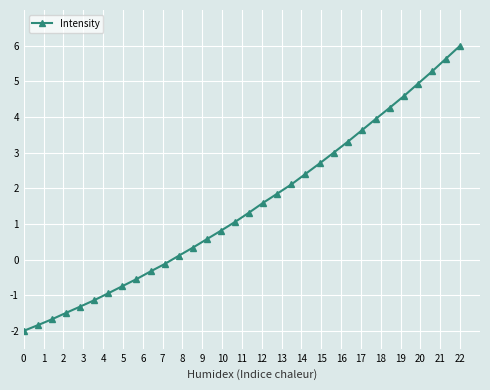

Reading left to right, transcribe all the data shown in this chart.

-2.0	-1.8	-1.7	-1.5	-1.3	-1.1	-0.9	-0.7	-0.5	-0.3	-0.1	0.1	0.3	0.6	0.8	1.1	1.3	1.6	1.8	2.1	2.4	2.7	3.0	3.3	3.6	3.9	4.3	4.6	4.9	5.3	5.6	6.0